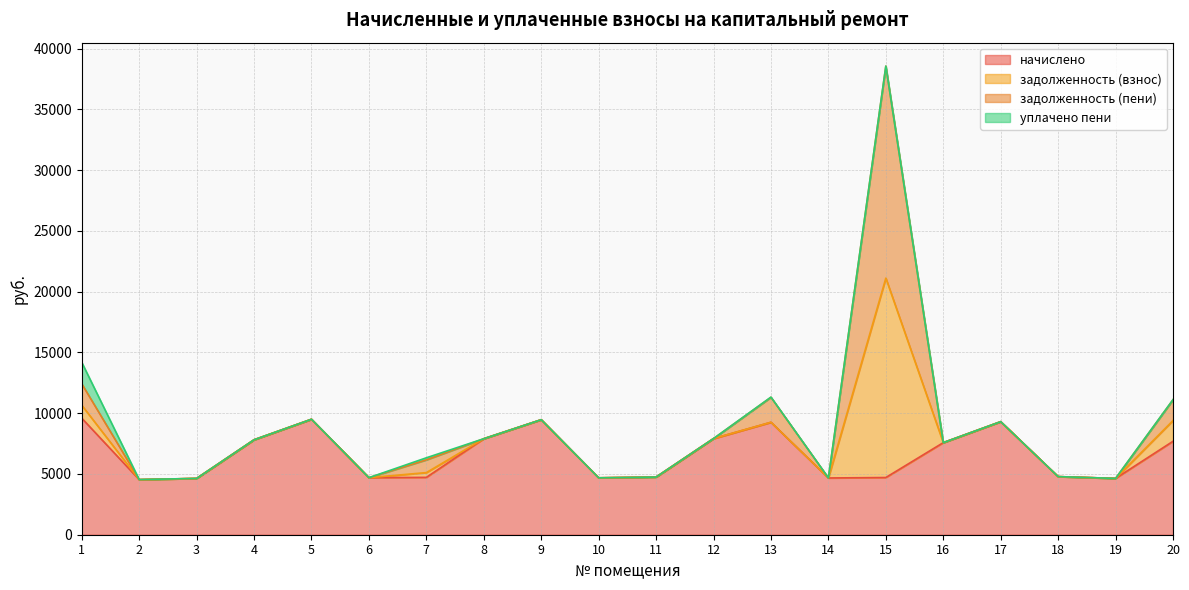

What is the difference between the highest and lowest values at 20?

7679.1